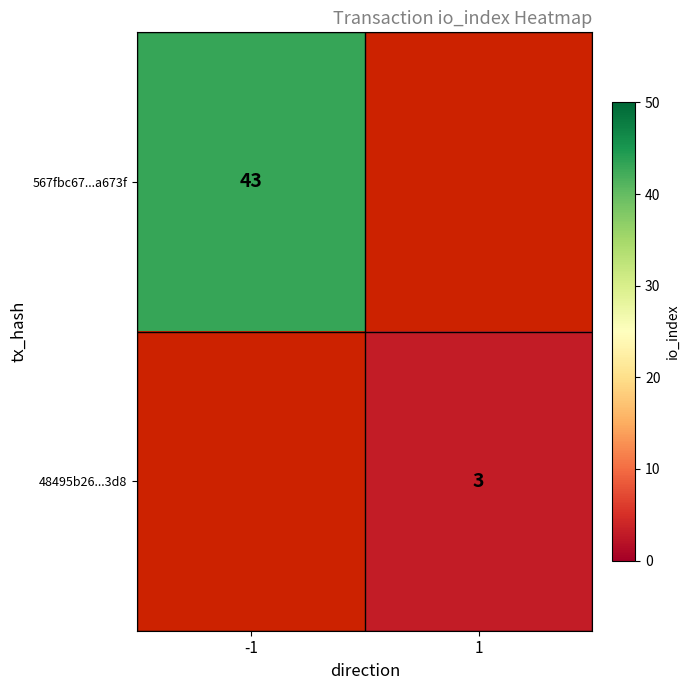

True or false: 48495b26...3d8 has a value of 3 at 1.

True